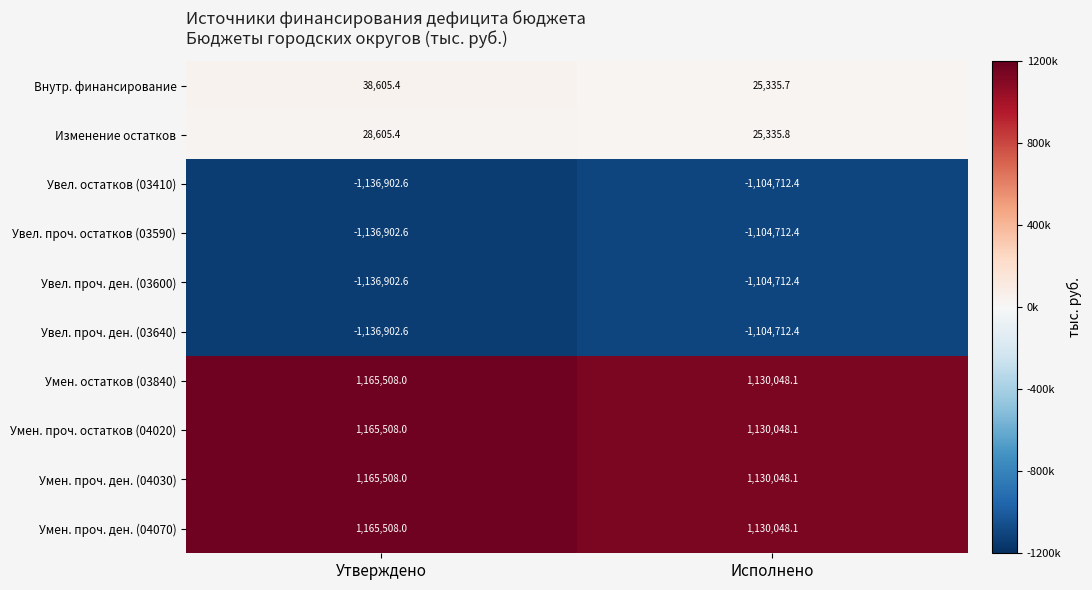

What is the average value of the Увел. проч. остатков (03590) series?

-1120807.5